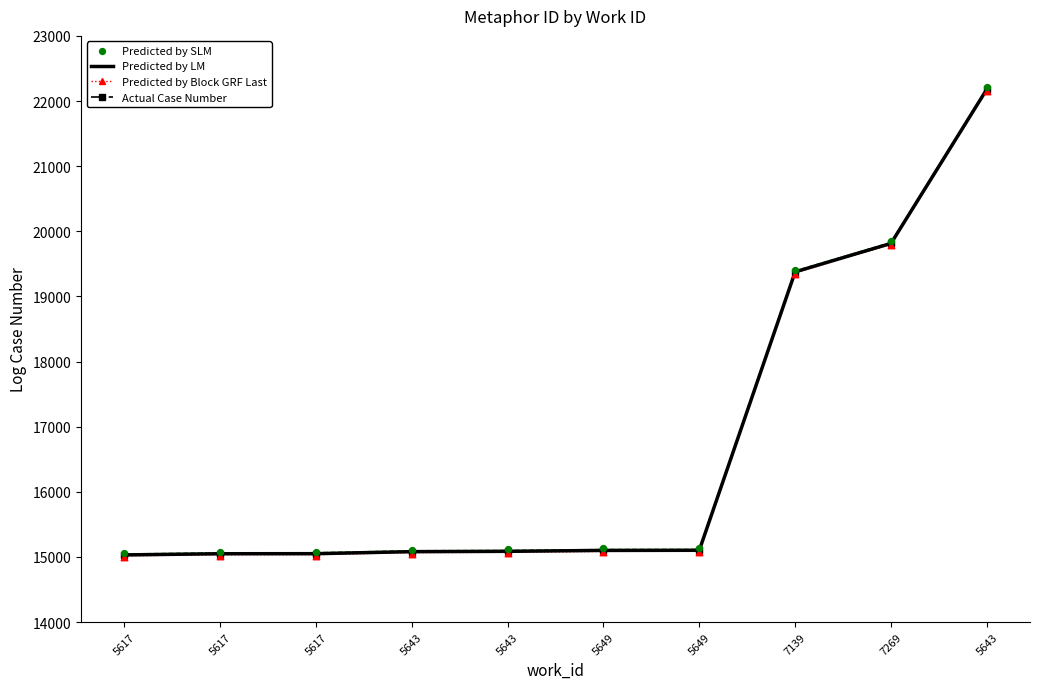

What are all the series names shown in the legend?

Predicted by LM, Predicted by Block GRF Last, Actual Case Number, Predicted by SLM